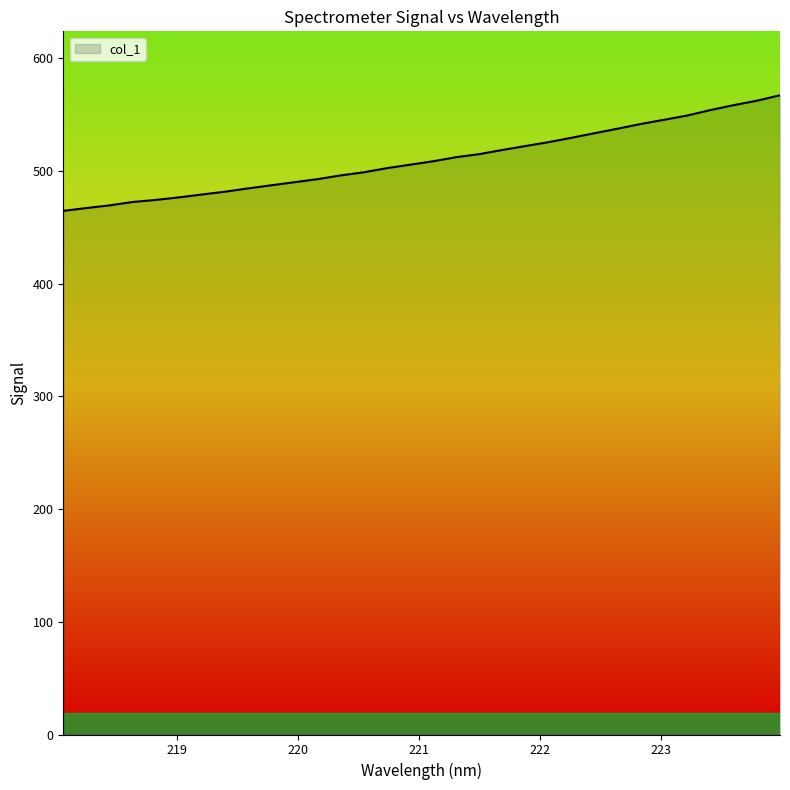

Count the number of categories in the chart.

32